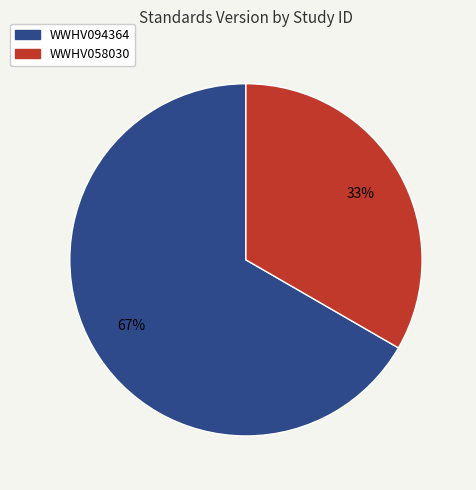

Approximately how many times larger is the value at WWHV058030 compared to WWHV094364?

0.5